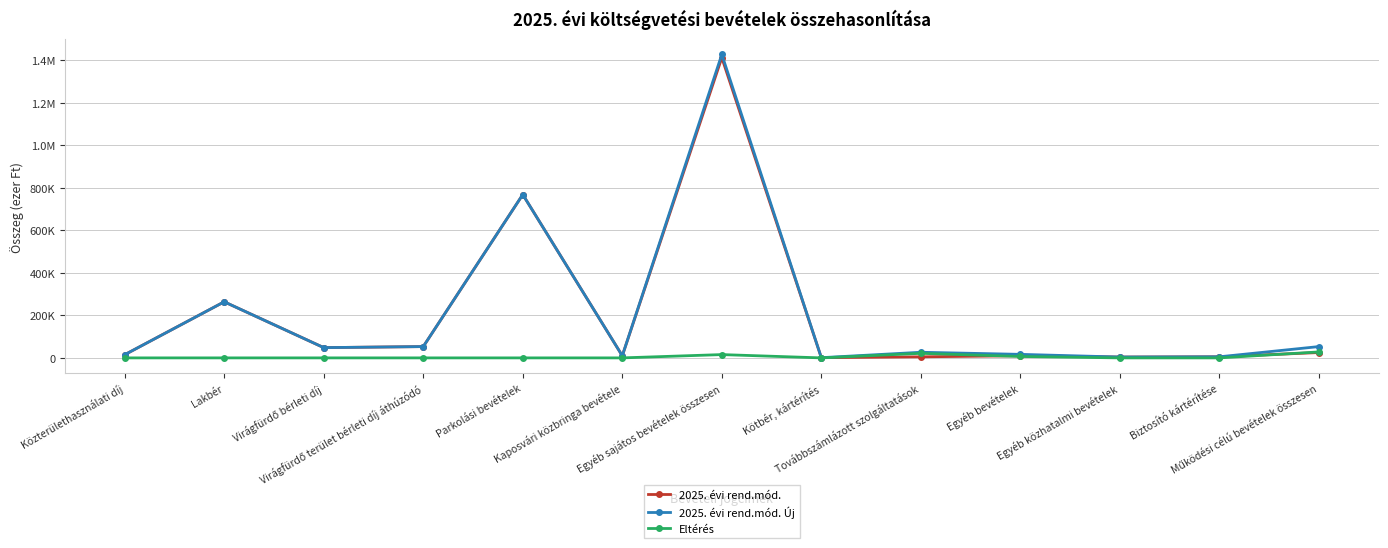

Is the value of 2025. évi rend.mód. Új at Parkolási bevételek greater than the value of 2025. évi rend.mód. at Virágfürdő terület bérleti díj áthúzódó?

Yes